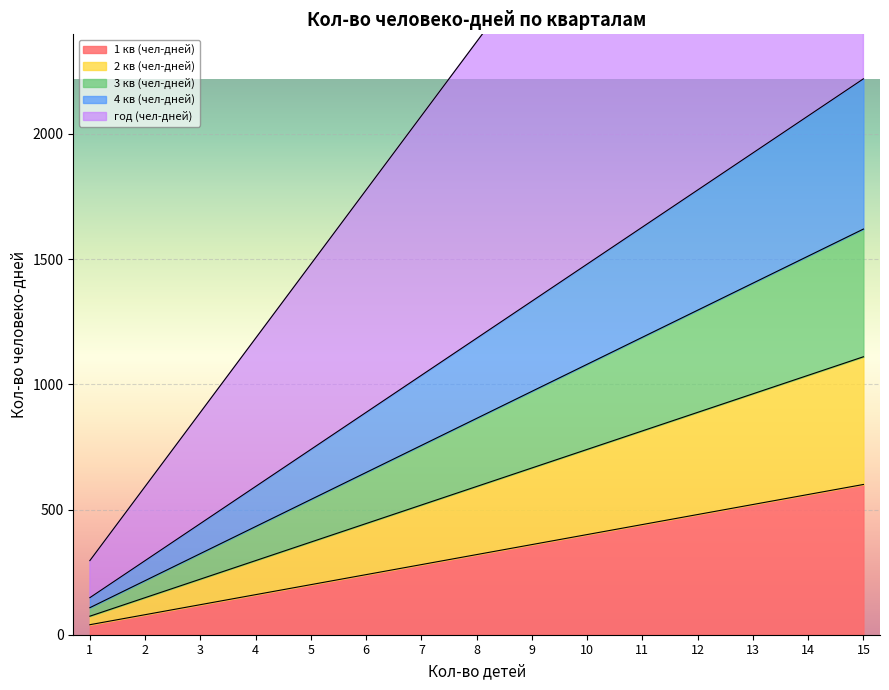

The value of 1 кв (чел-дней) at 2 is 80. True or false?

True